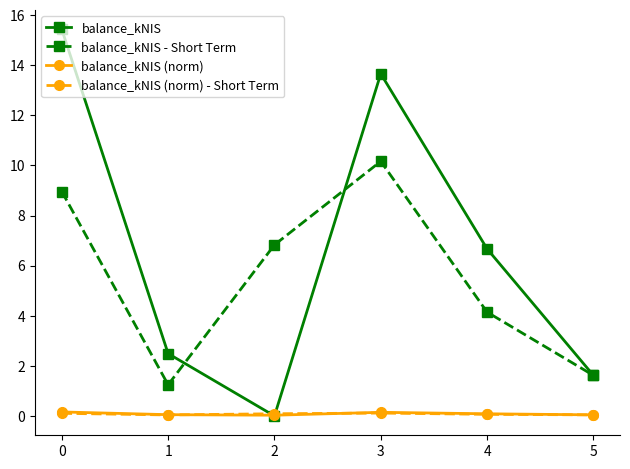

Is the value of balance_kNIS (norm) - Short Term at 0 greater than the value of balance_kNIS at 5?

No